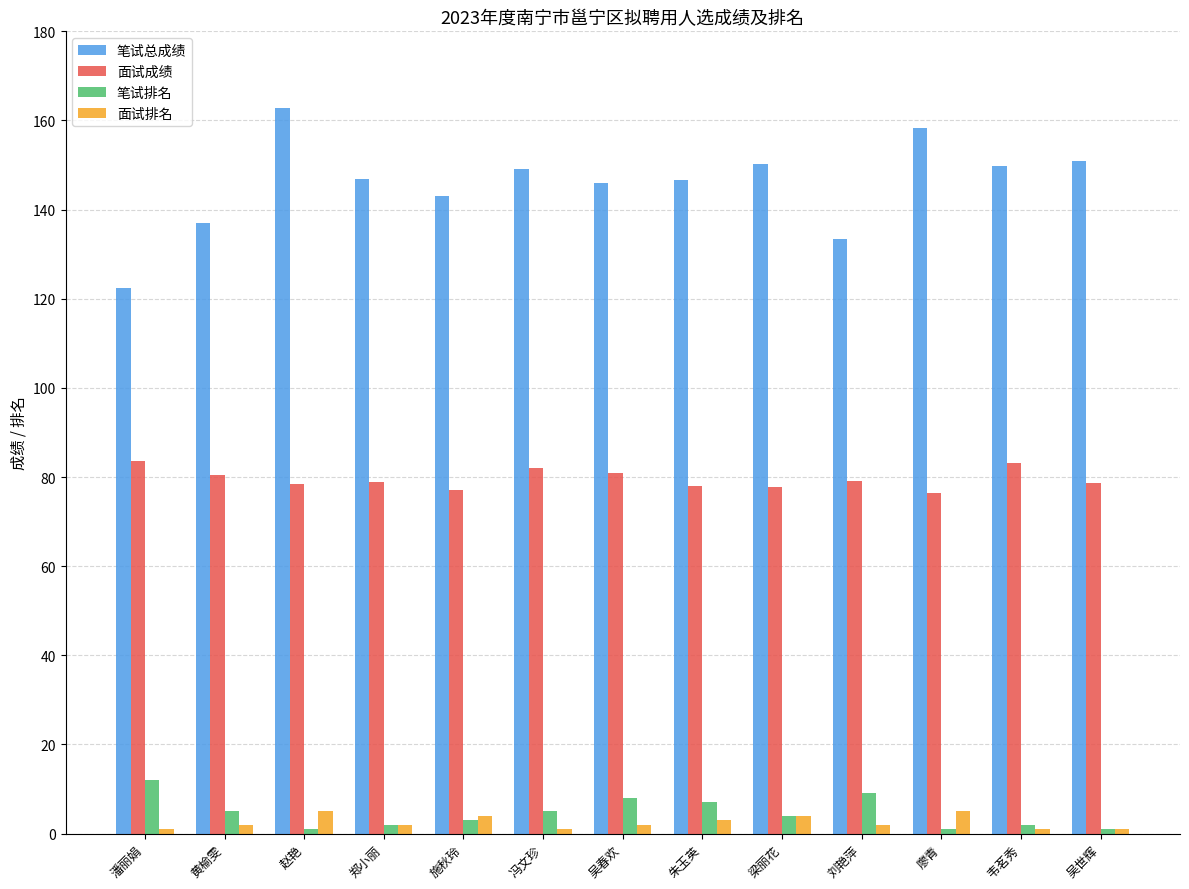

Which series has the largest range (max minus min)?

笔试总成绩